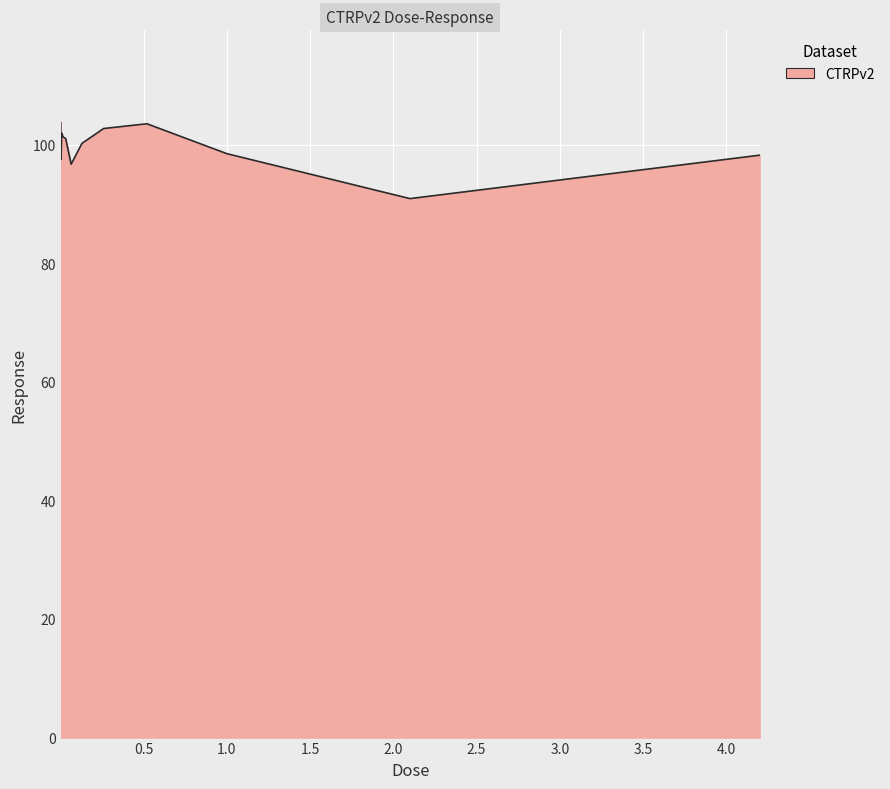

What is the maximum value shown in the chart?

103.7